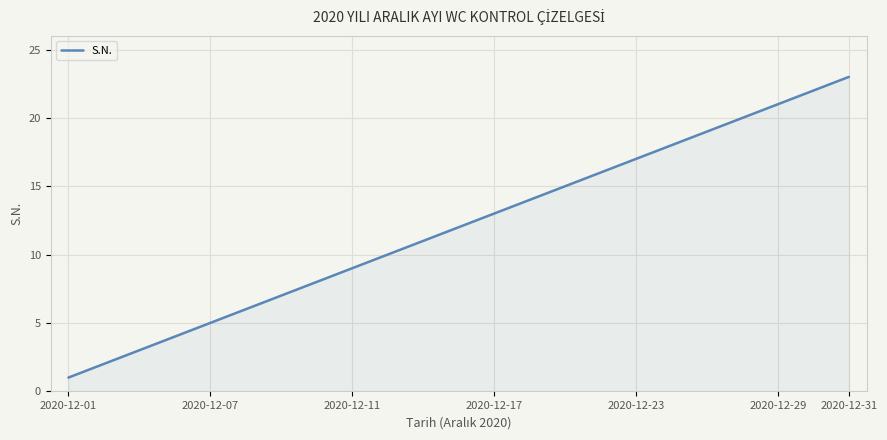

What is the maximum value shown in the chart?

23